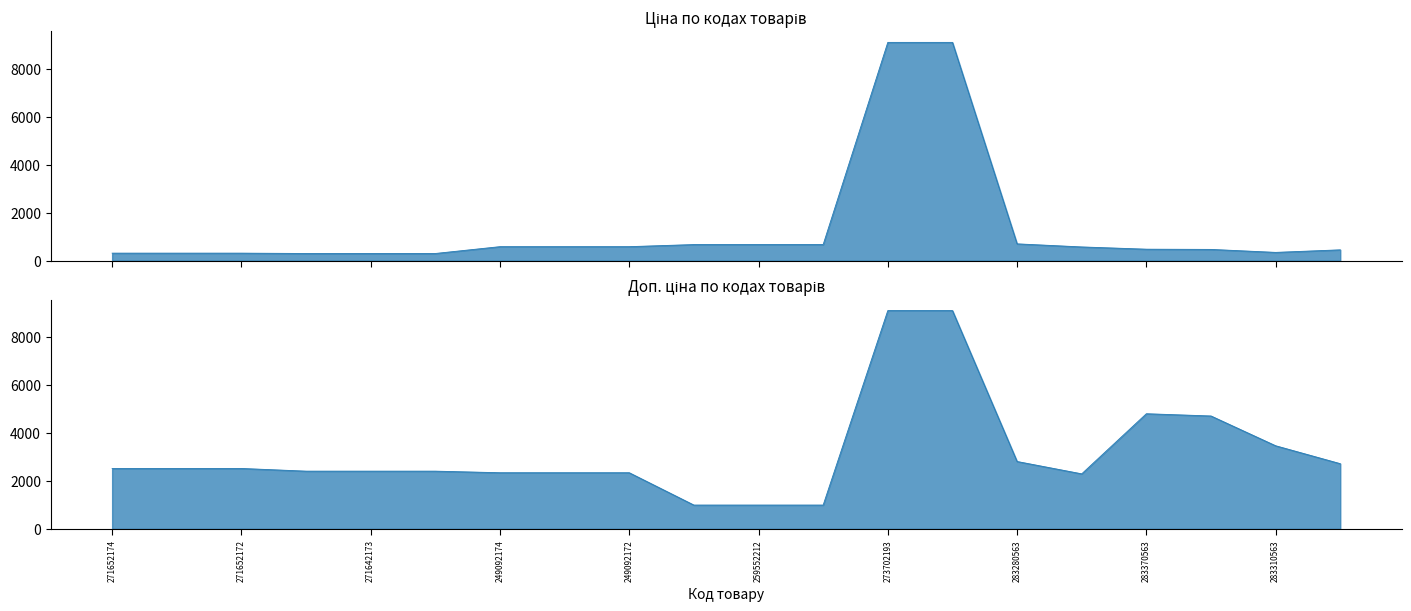

Between 259552189 and 283370563, which series saw the biggest shift?

Доп. ціна